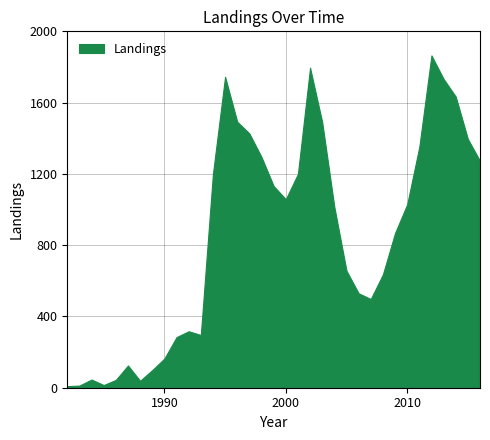

True or false: the data shows 1043 at 2005.

False